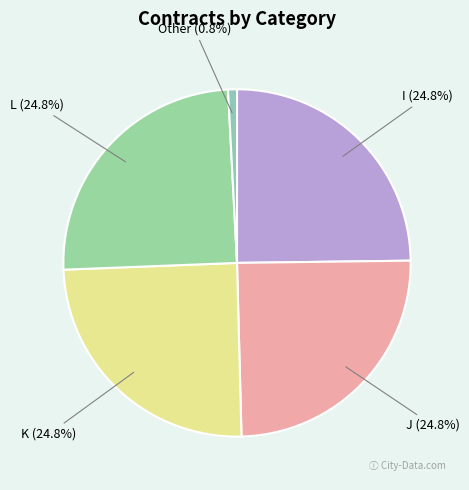

Which category has the smallest portion of the pie?

Other